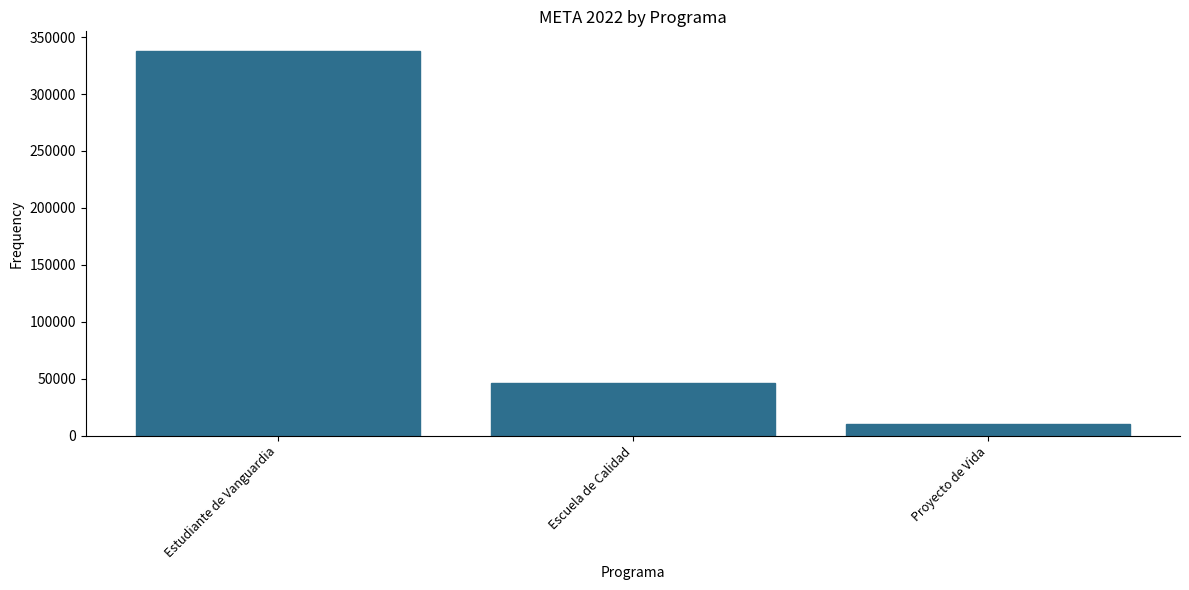

What position from the left is Estudiante de Vanguardia?

1